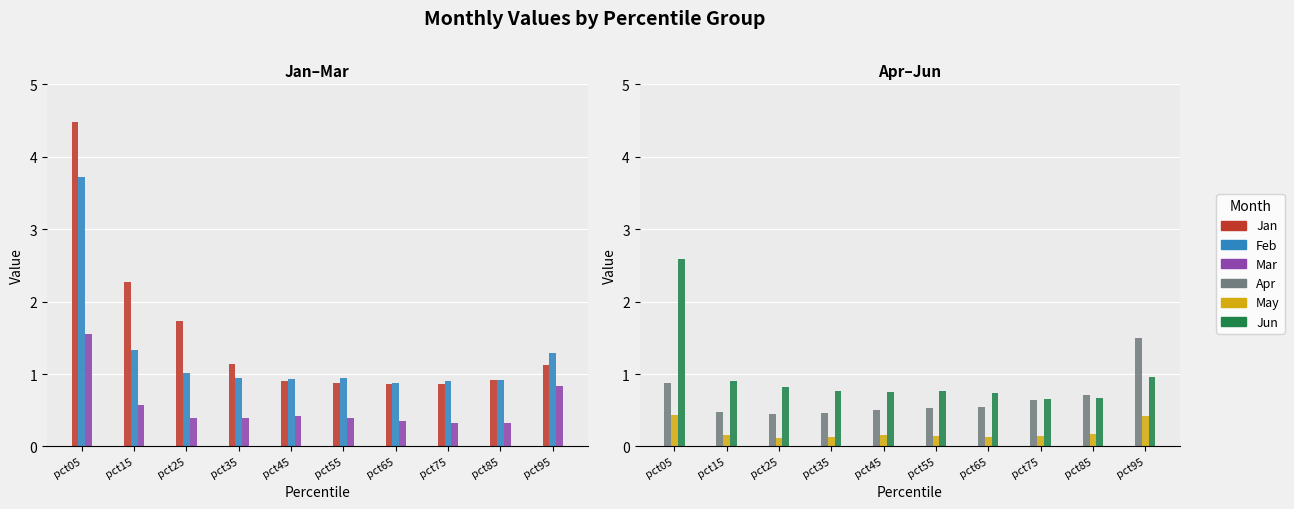

List the labels in order of Apr value, largest first.

pct95, pct05, pct85, pct75, pct65, pct55, pct45, pct15, pct35, pct25